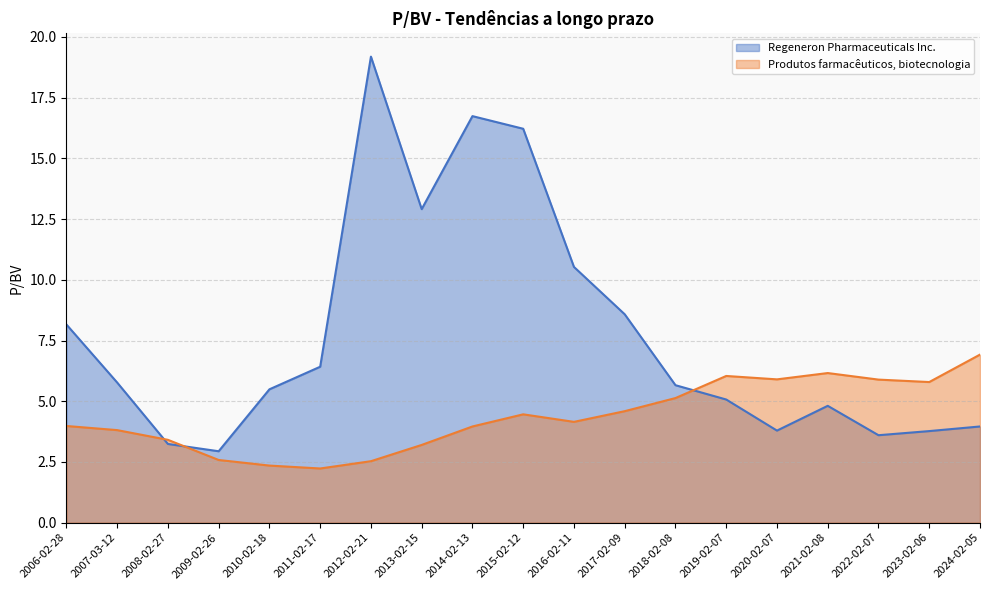

What is the maximum value shown in the chart?

19.2